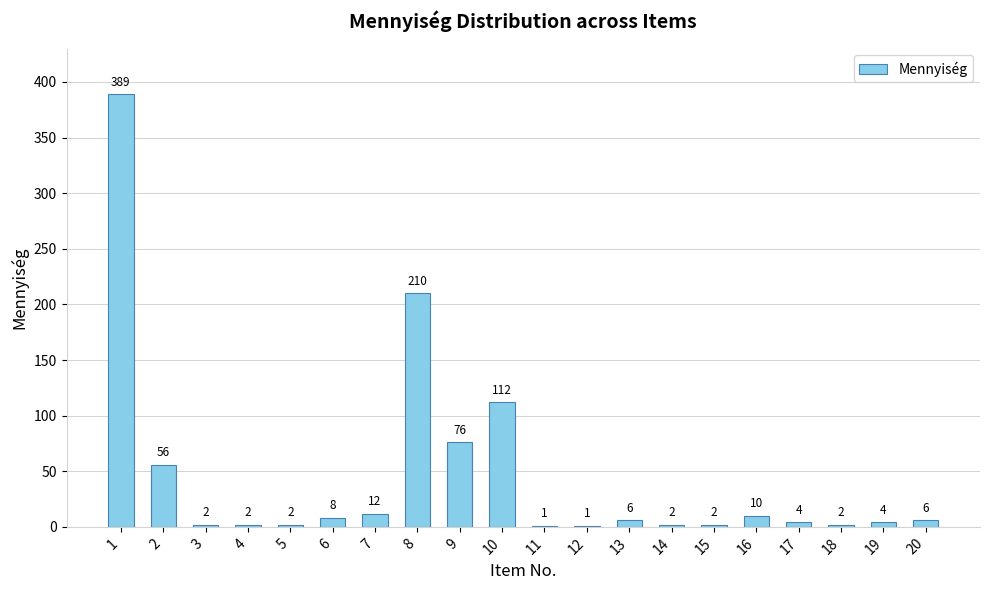

What is the average value?

45